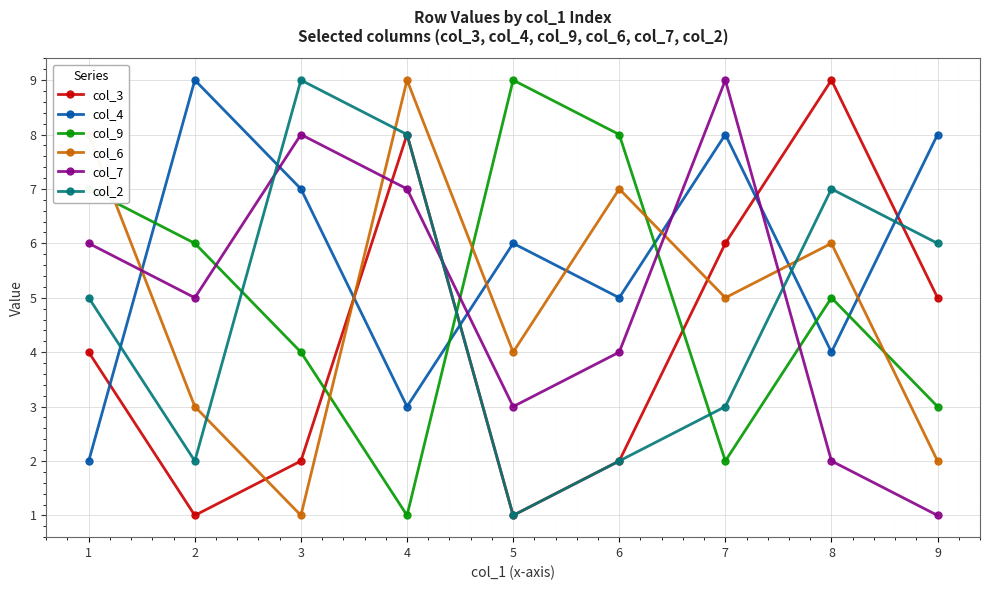

What is the value of the col_3 point at the 1st from the left?

4